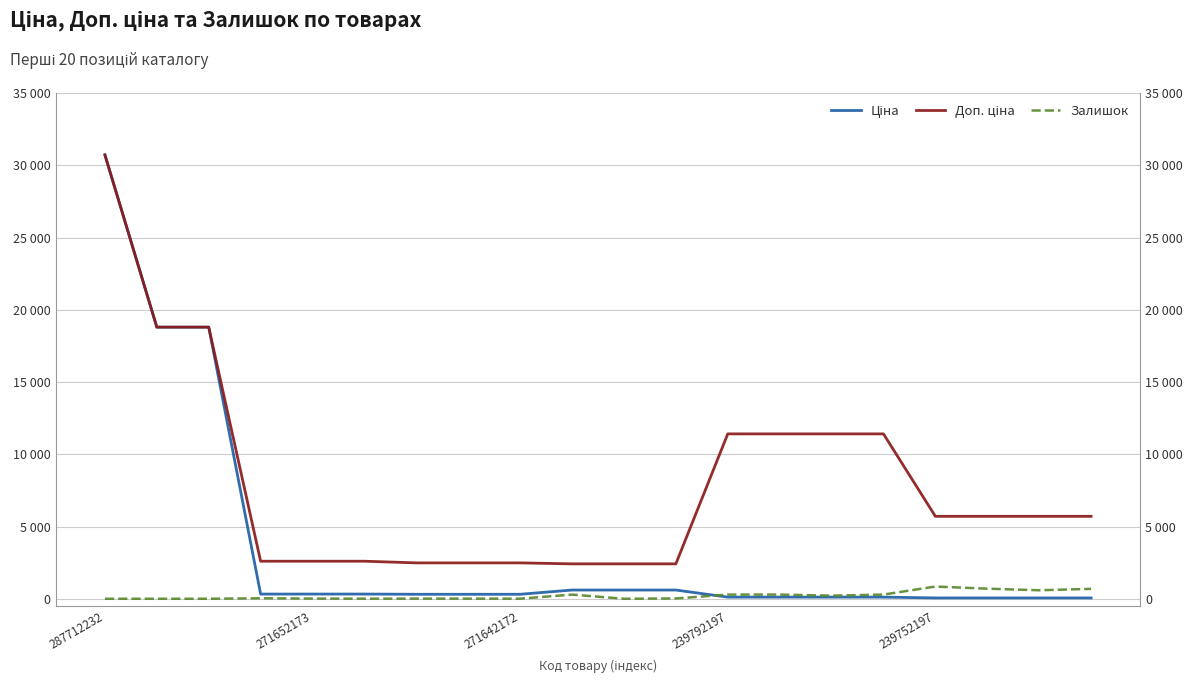

At 6, list the series in order from largest to smallest.

Доп. ціна, Ціна, Залишок